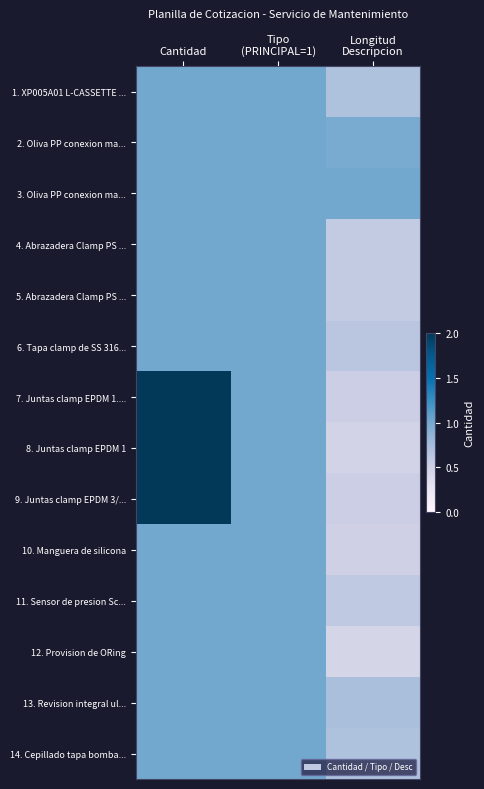

What is the greatest value displayed?

2.0